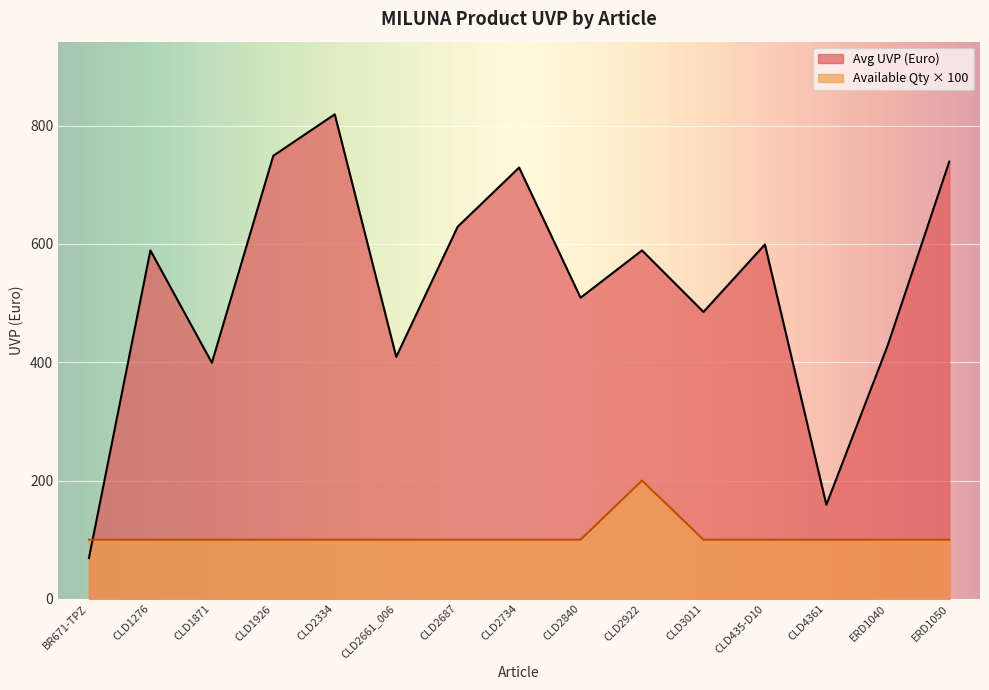

How many lines are shown in the chart?

2